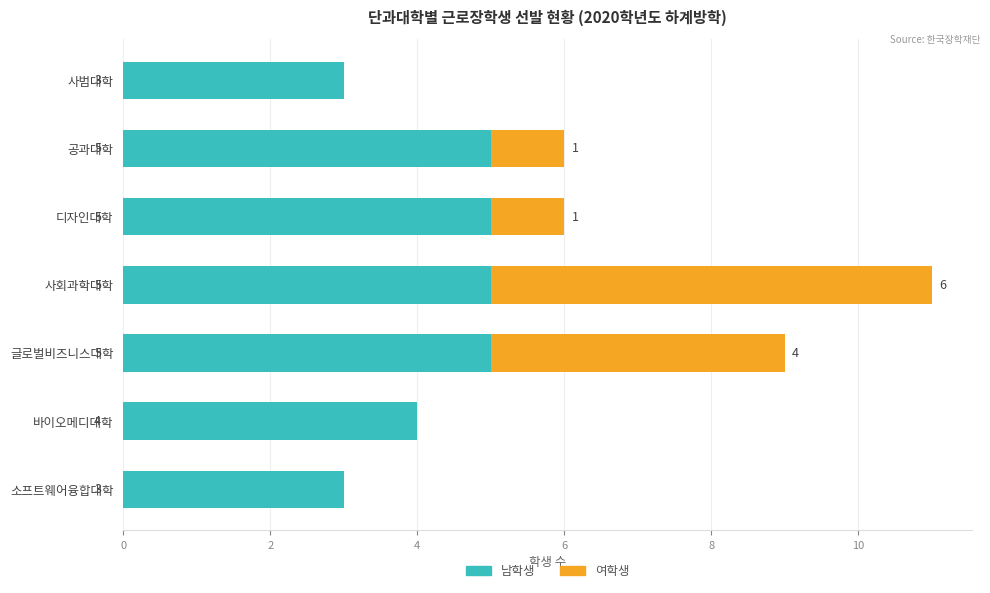

Where is 남학생 nearest to the value 4?

바이오메디대학